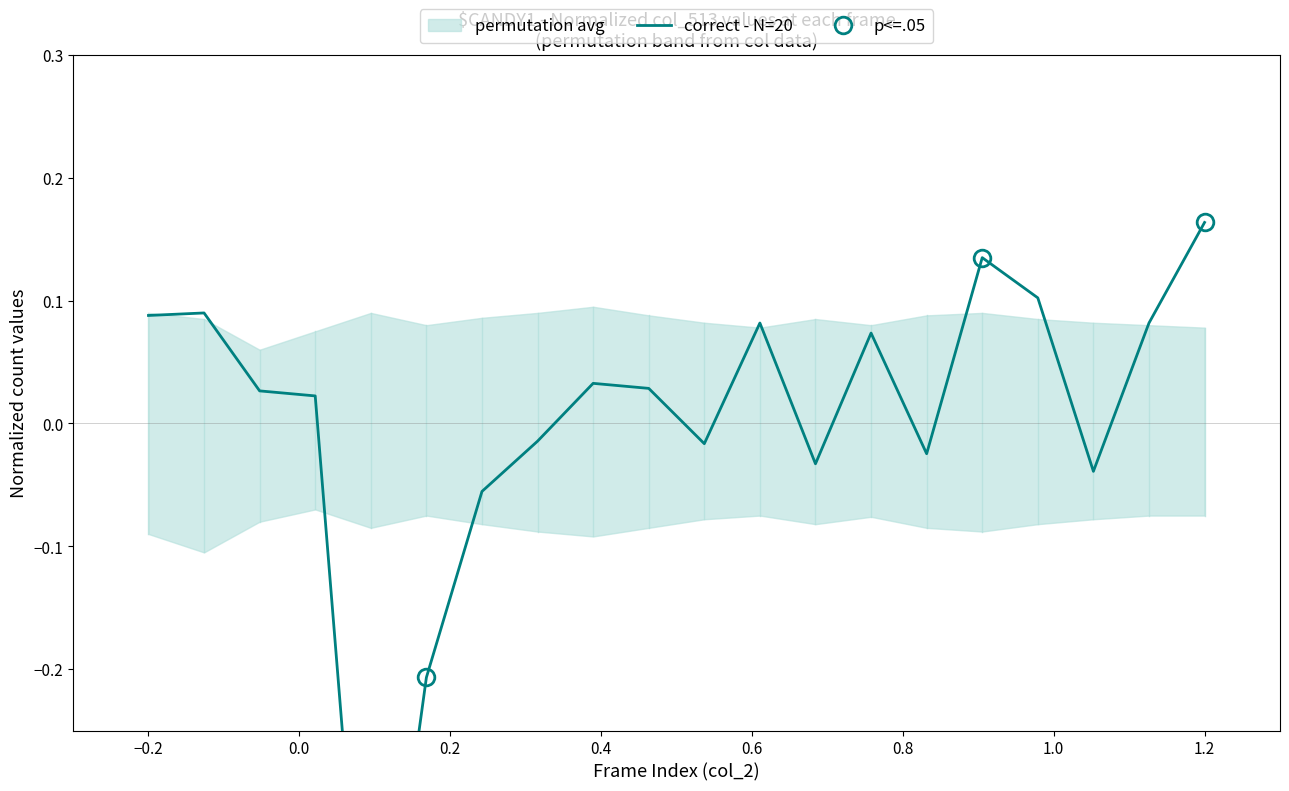

What is the smallest value displayed?

-0.5